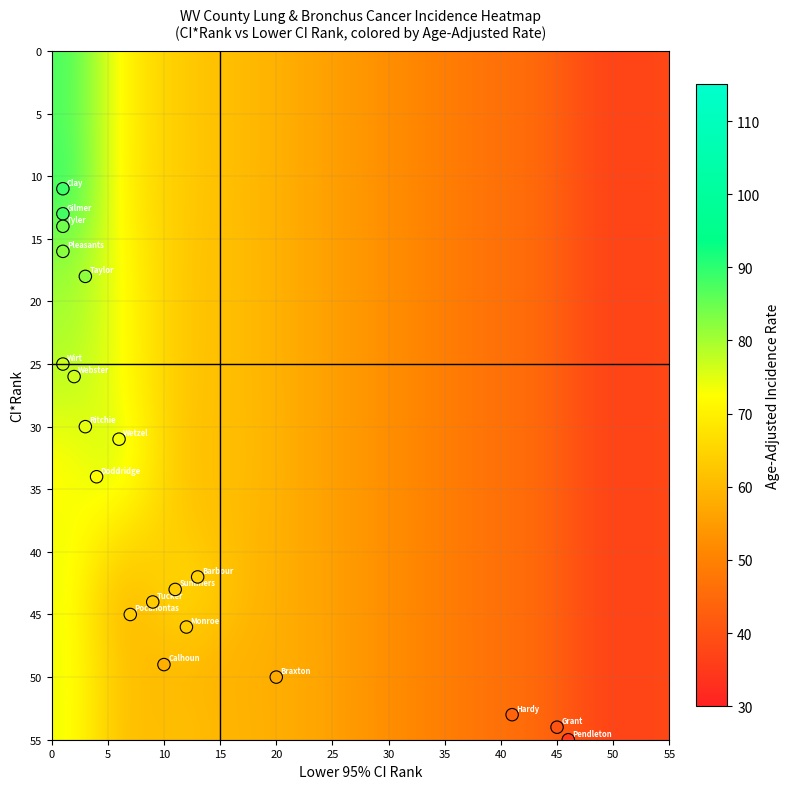

What Y value in the scatter plot is closest to 33?

34